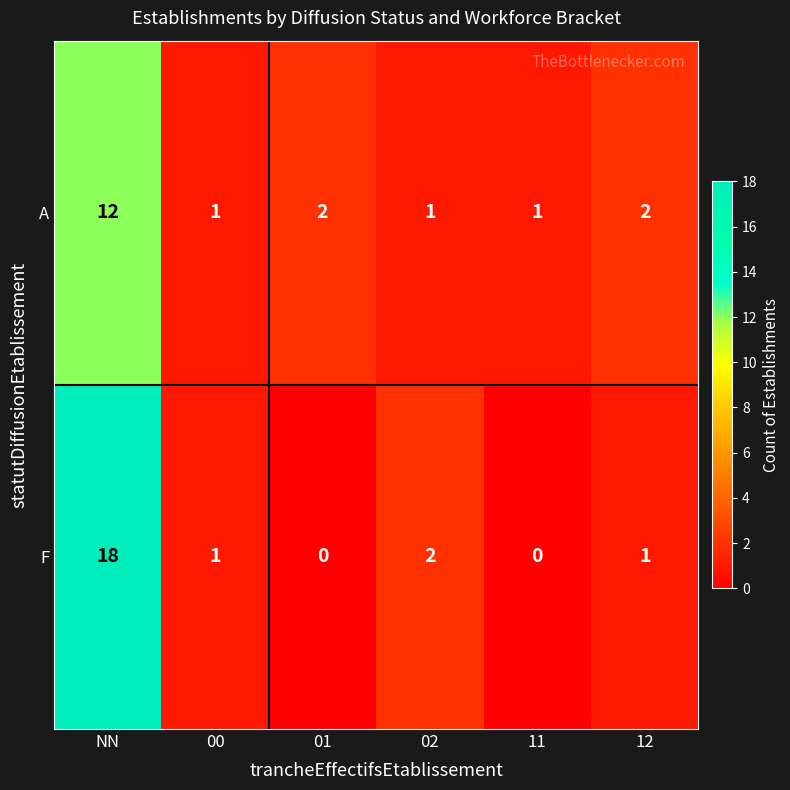

Which series has the widest spread of values?

F